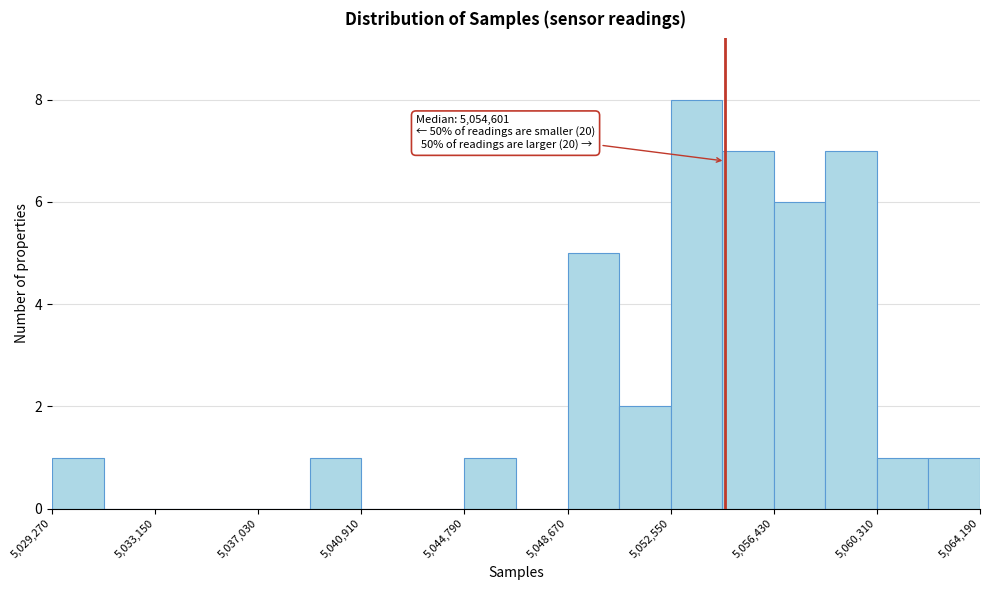

Around what value on the x-axis is the tallest bar? Give the approximate position of its centre, as read against the axis.

5053500